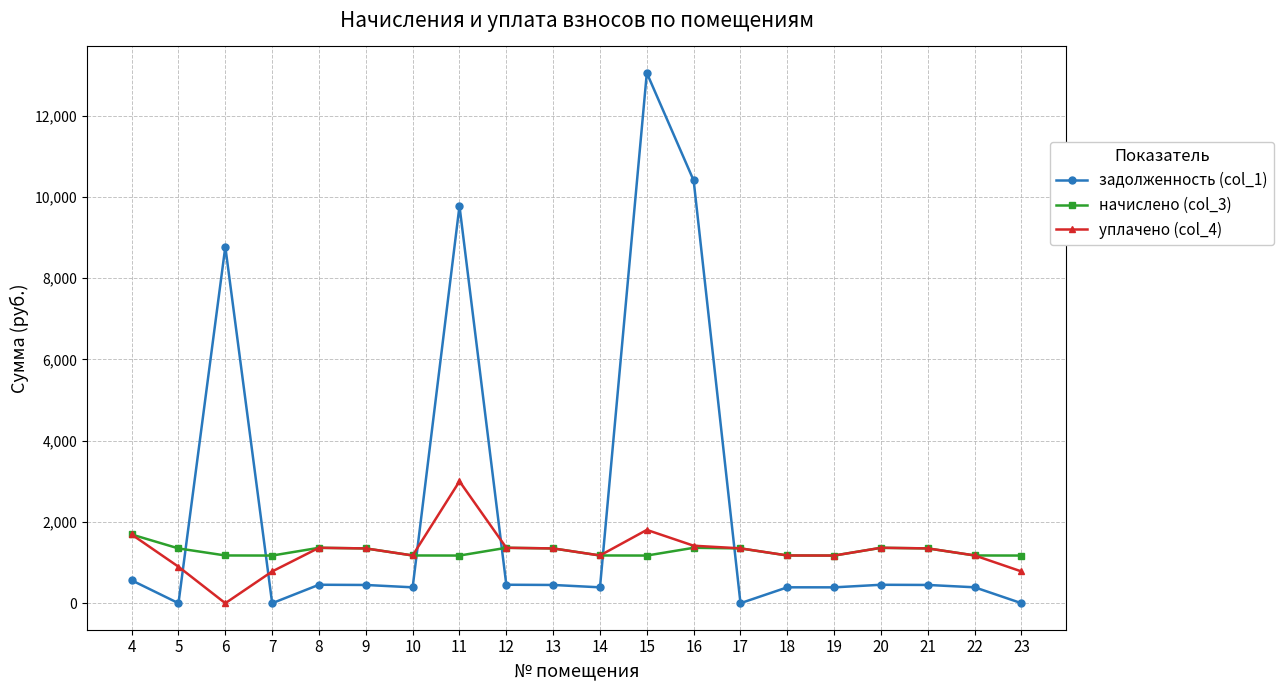

Which series ends up on top after the final intersection of уплачено (col_4) and задолженность (col_1)?

уплачено (col_4)